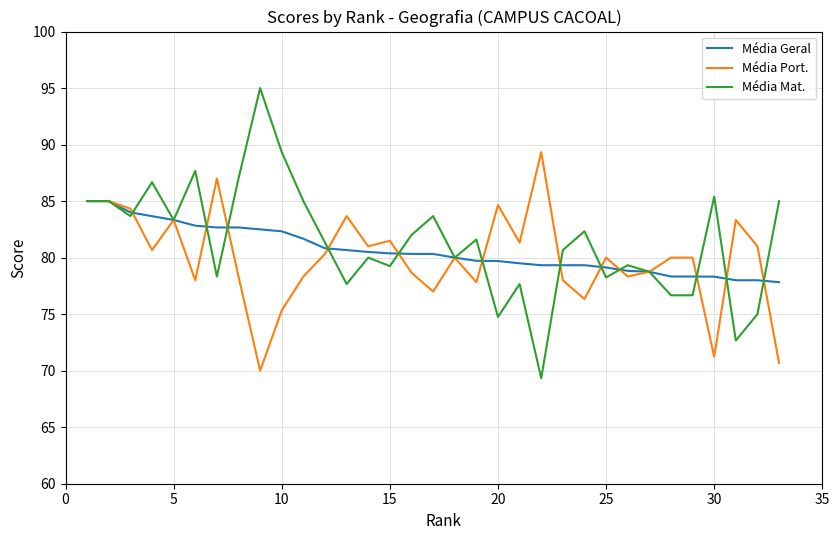

How many lines are shown in the chart?

3